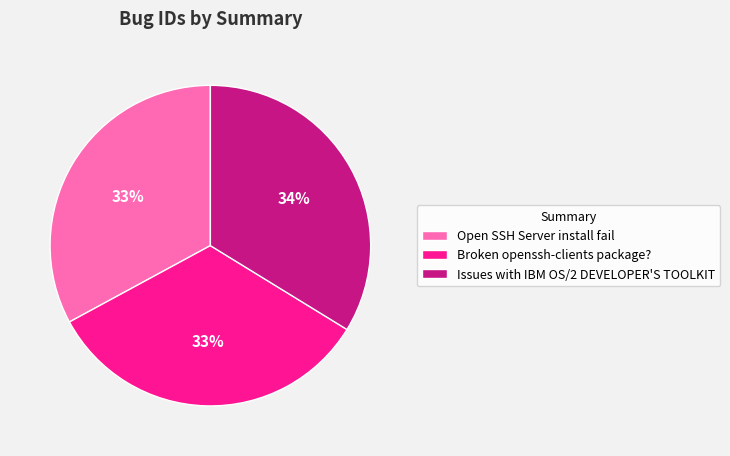

Do Issues with IBM OS/2 DEVELOPER'S TOOLKIT and Broken openssh-clients package? together represent more than half of the pie?

Yes